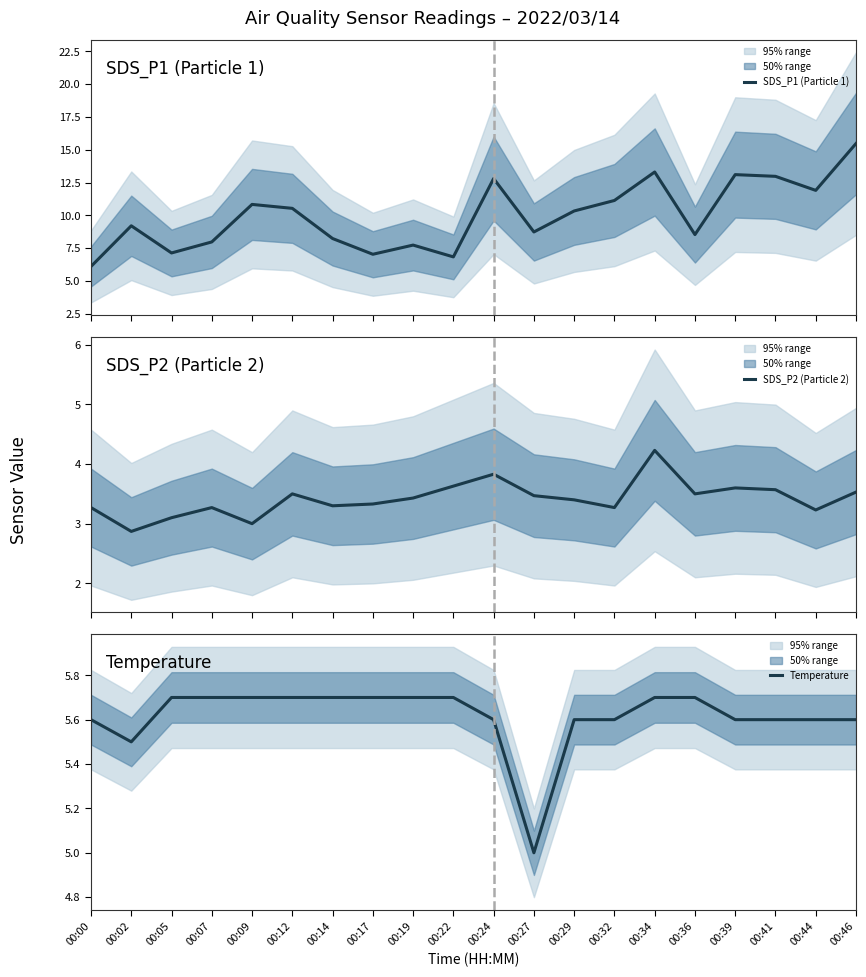

True or false: SDS_P2 (Particle 2) has a value of 1.1 at 00:02.

False